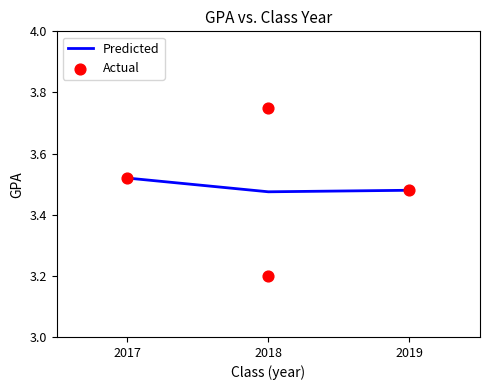

What is the change in value from 2017 to 2018?

+0.2